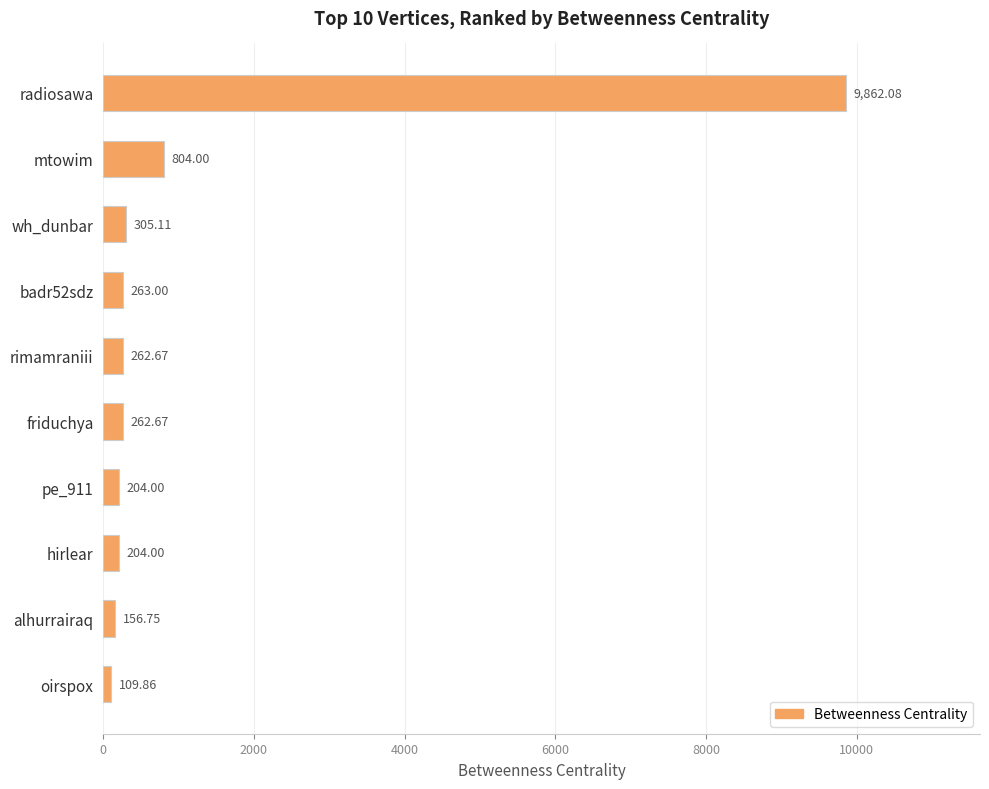

What is the difference between the maximum and minimum values?

9752.2